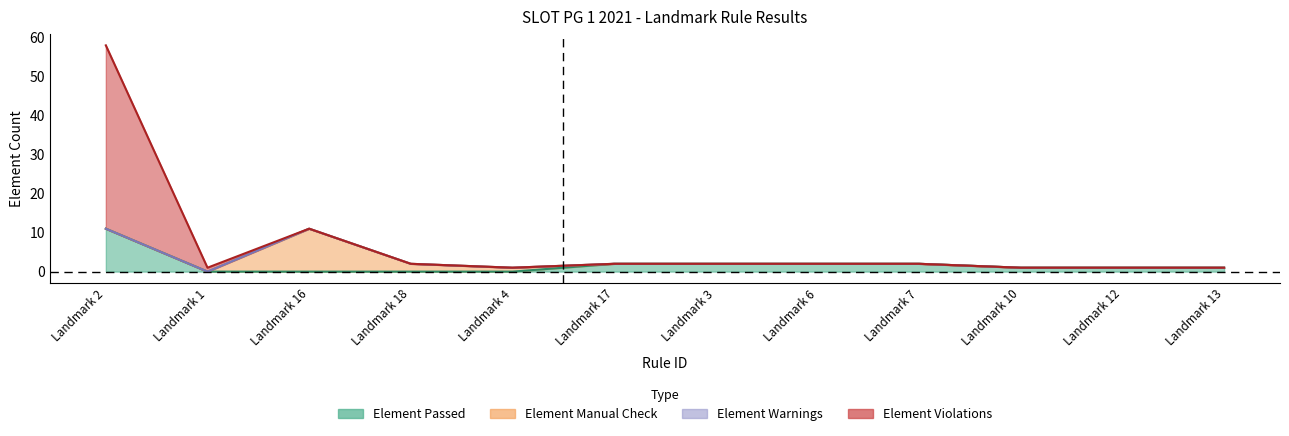

How many values in the Element Passed series exceed 1?

5